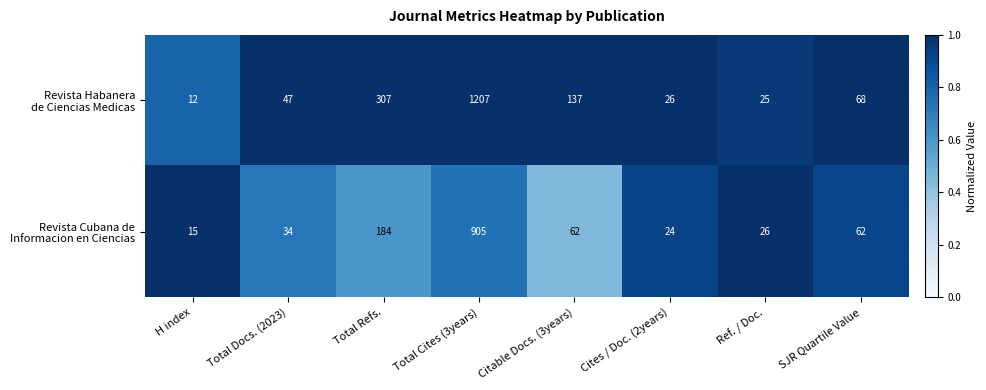

At which category is the sum across all series the highest?

Total Cites (3years)